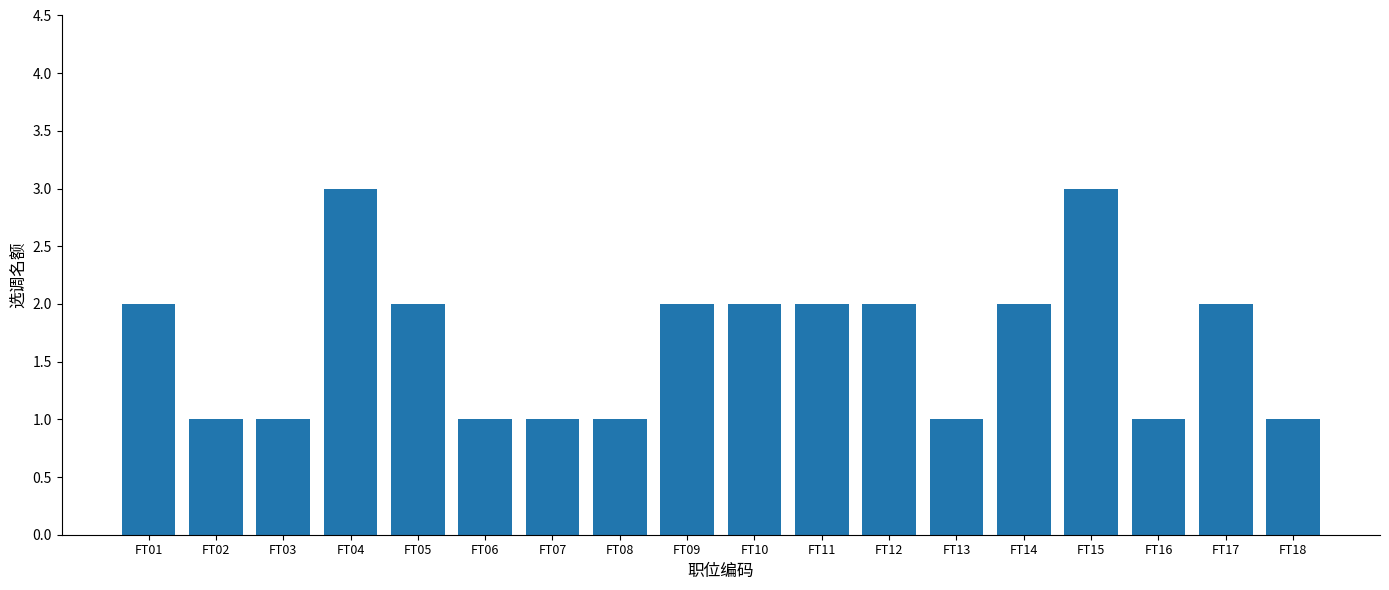

Reading right to left, list all the values displayed in this chart.

1	2	1	3	2	1	2	2	2	2	1	1	1	2	3	1	1	2